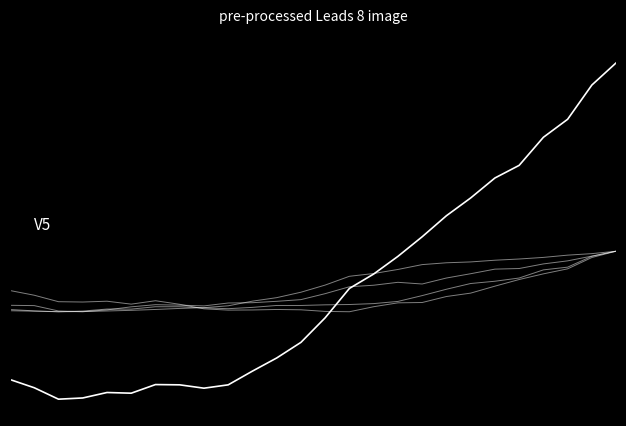

Does the chart display data point markers on the line(s)?

No